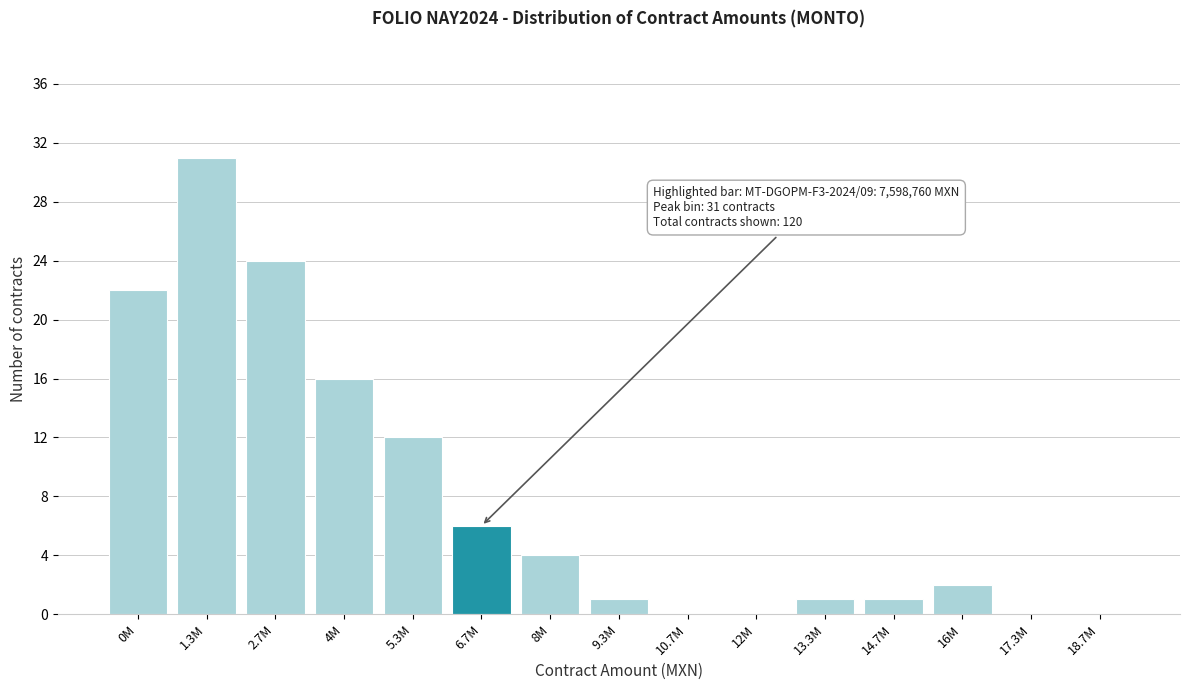

Reading left to right, list all the values displayed in this chart.

0M=22	1.3M=31	2.7M=24	4M=16	5.3M=12	6.7M=6	8M=4	9.3M=1	10.7M=0	12M=0	13.3M=1	14.7M=1	16M=2	17.3M=0	18.7M=0